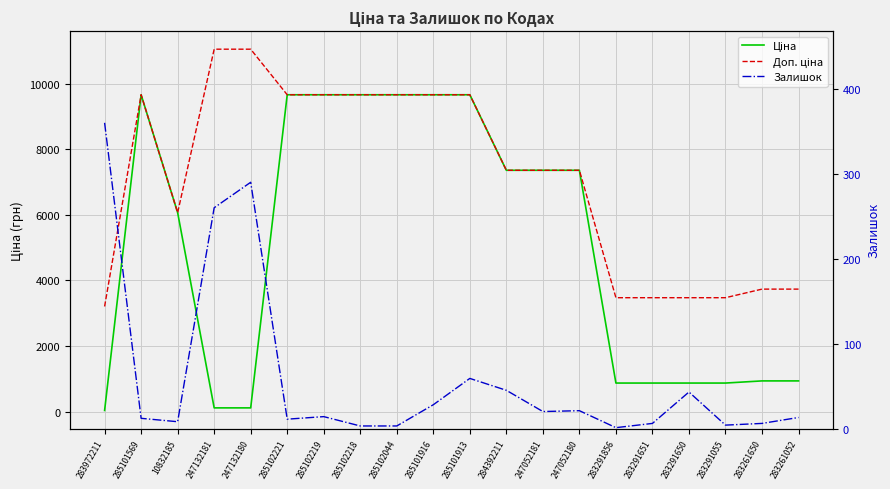

What is the label of the 9th point from the left?

285102044